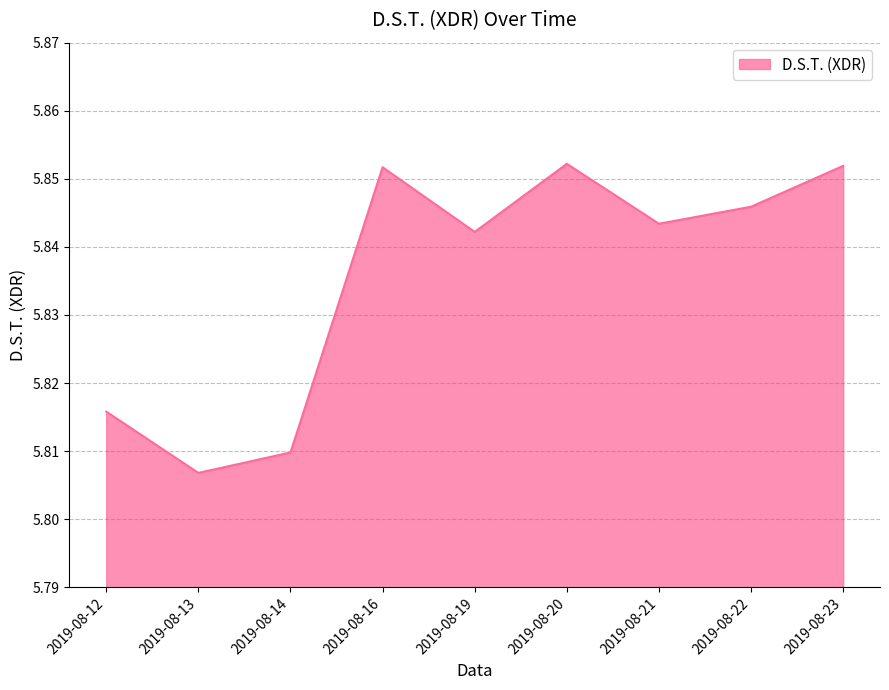

At which label is the value closest to 5?

2019-08-13